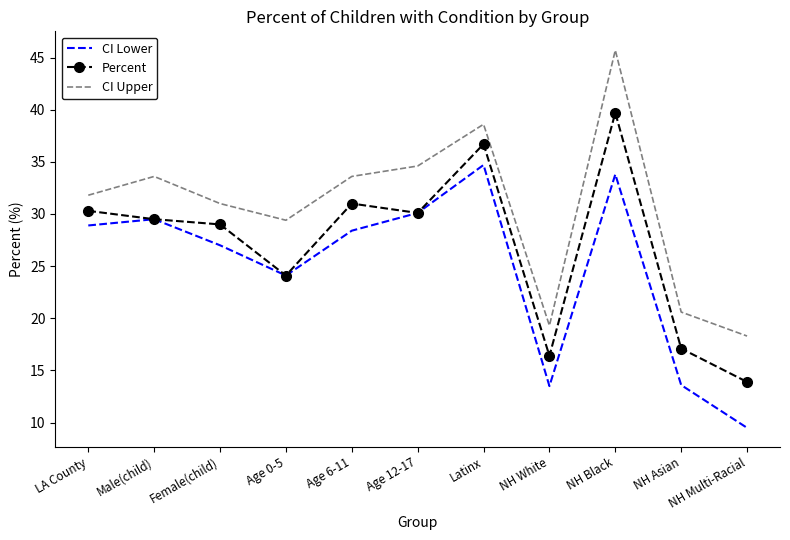

Is it true that CI Upper equals 33.6 at Age 6-11?

True